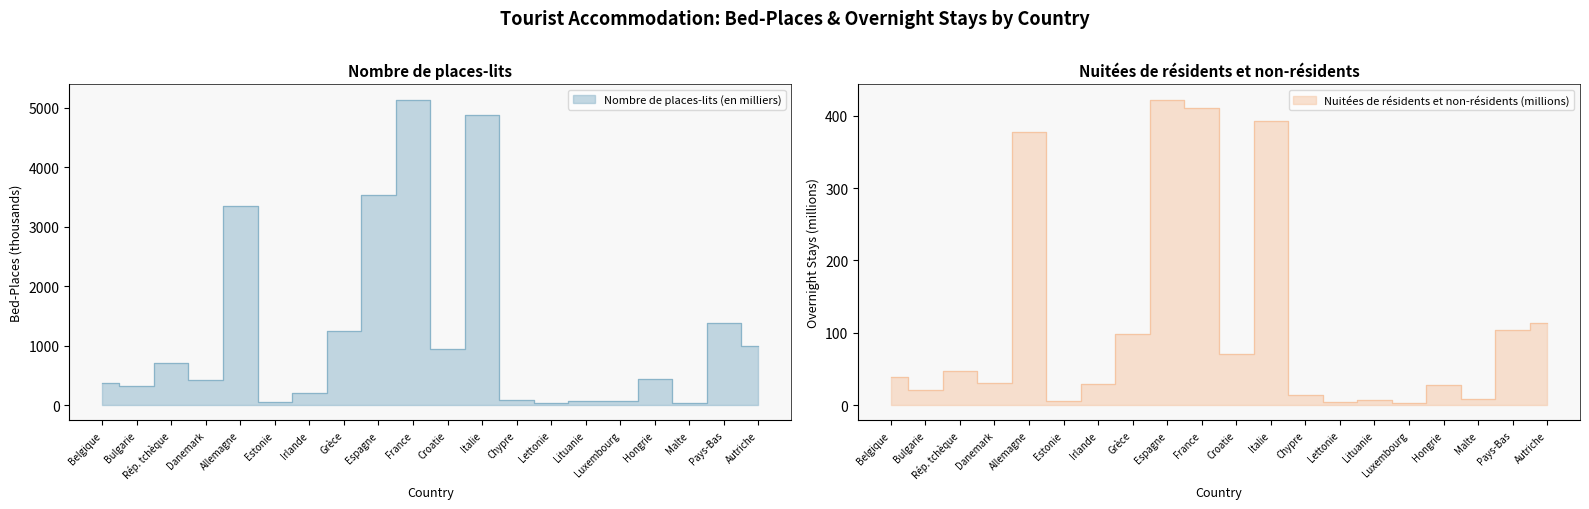

Read the Nuitées de résidents et non-résidents (millions) value at Estonie.

5.8